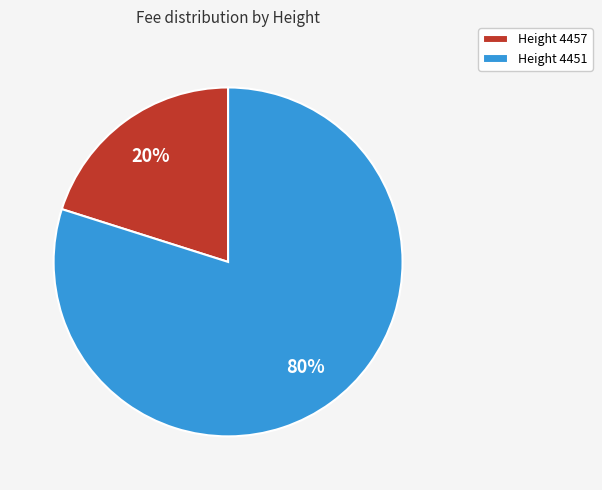

To the nearest percent, what is the difference between the largest and smallest slice percentages?

60%